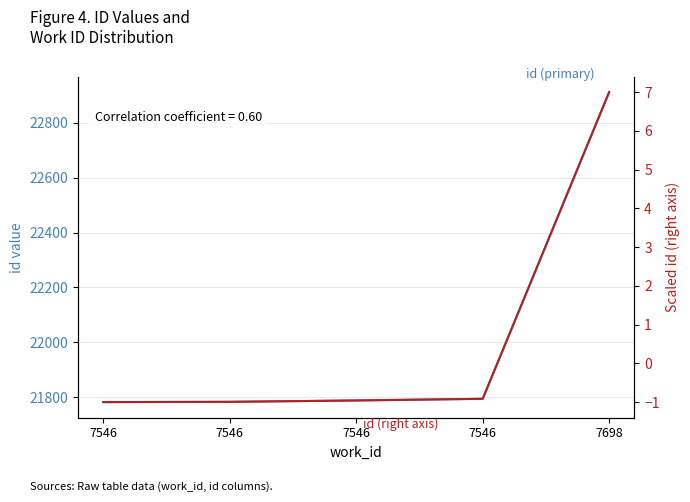

What are all the series names shown in the legend?

id, id (right axis)